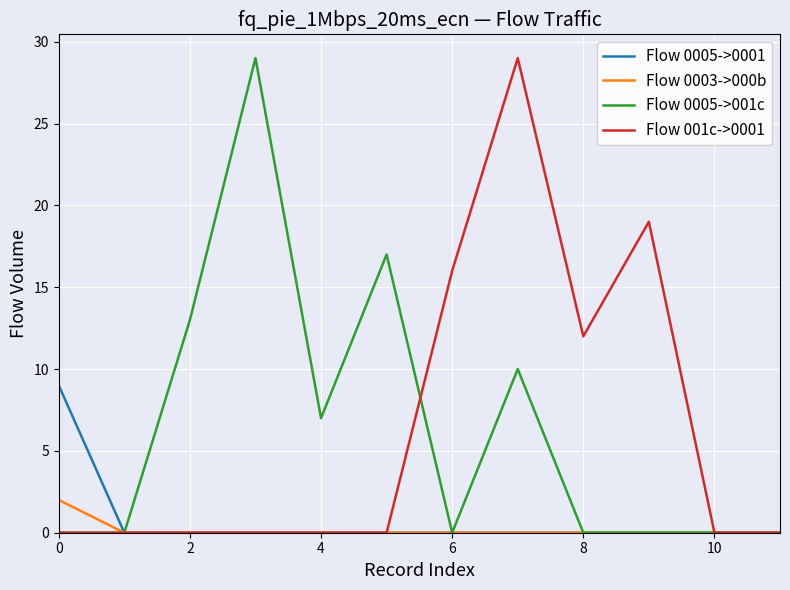

How many Flow 001c->0001 values are between 0 and 16?

10